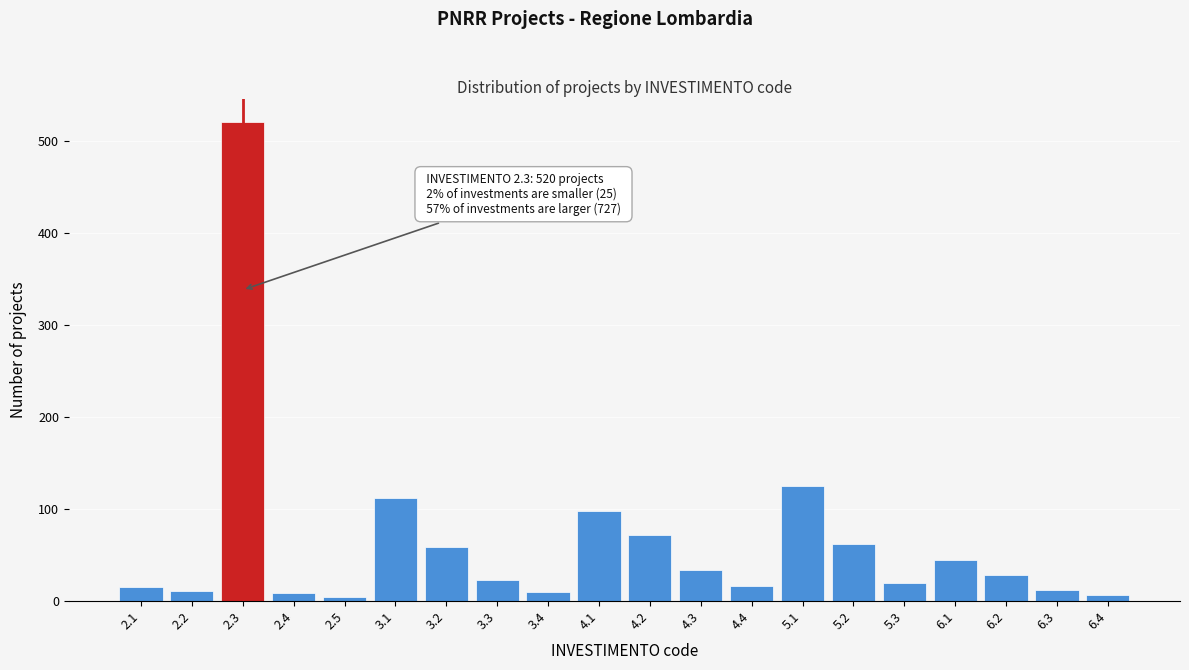

Between 5.3 and 3.1, which is larger?

3.1